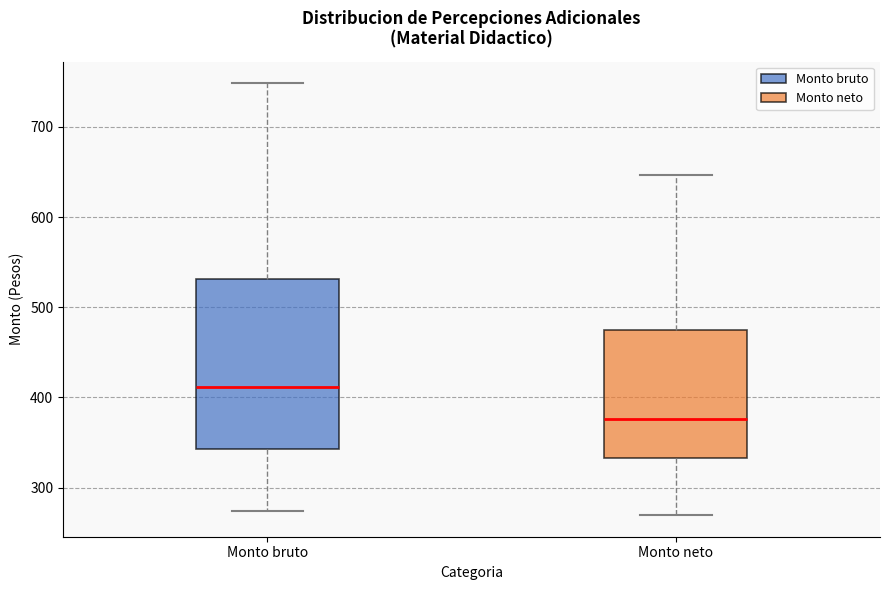

Reading left to right, transcribe this box plot: for each box, give where its median line is, the range the box spans, and where its two whiskers end, as read against the y-axis. The values are not printed on the chart, so give them approximately, as read against the axis.

Monto bruto: median 410, box 340 to 530, whiskers 270 to 750
Monto neto: median 380, box 330 to 480, whiskers 270 to 650